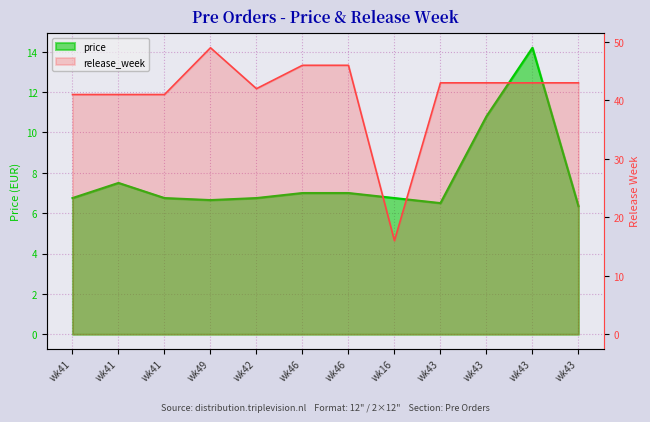

How many distinct data groups are displayed?

2